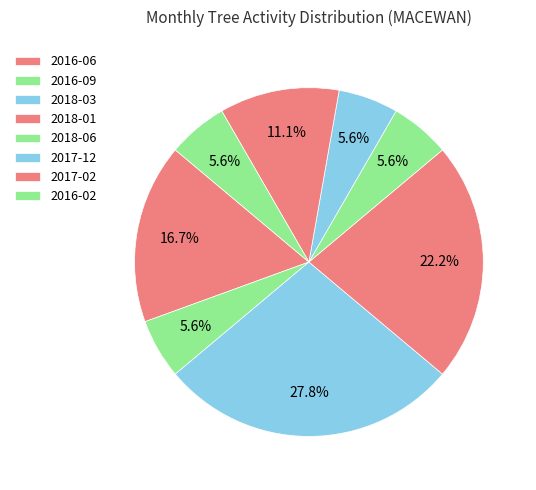

Is 2018-06 the majority of the pie?

No